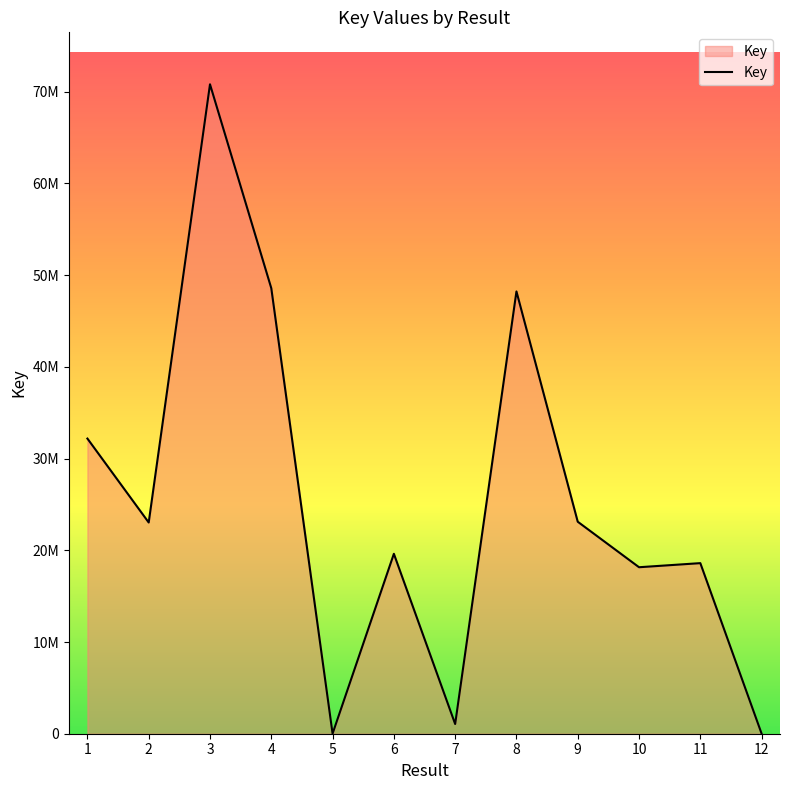

Is this an area chart (filled region under the line)?

Yes